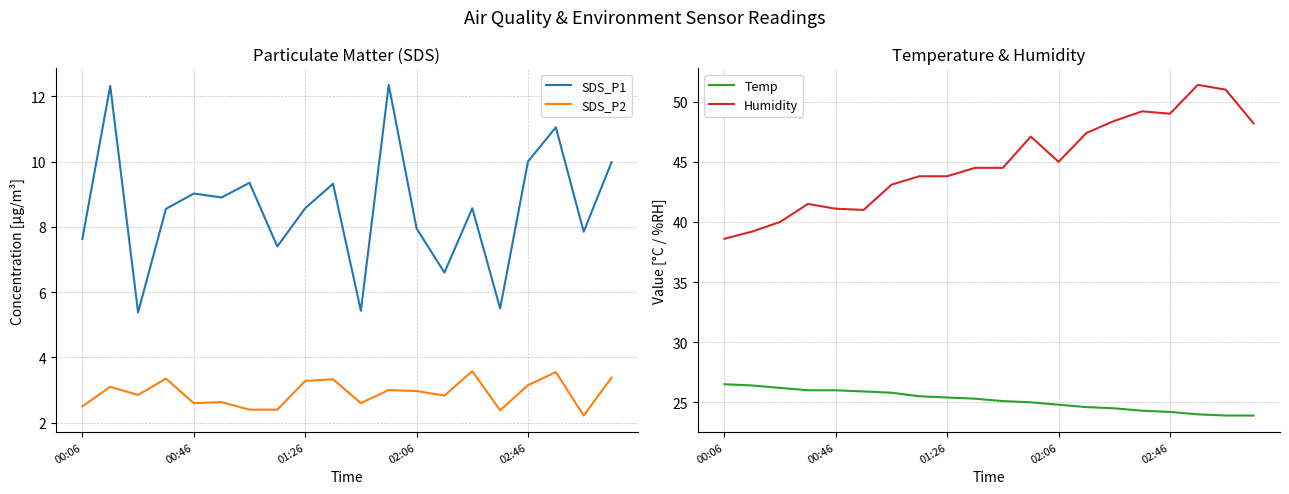

True or false: Temp has more than 1 points higher than both neighbors.

False